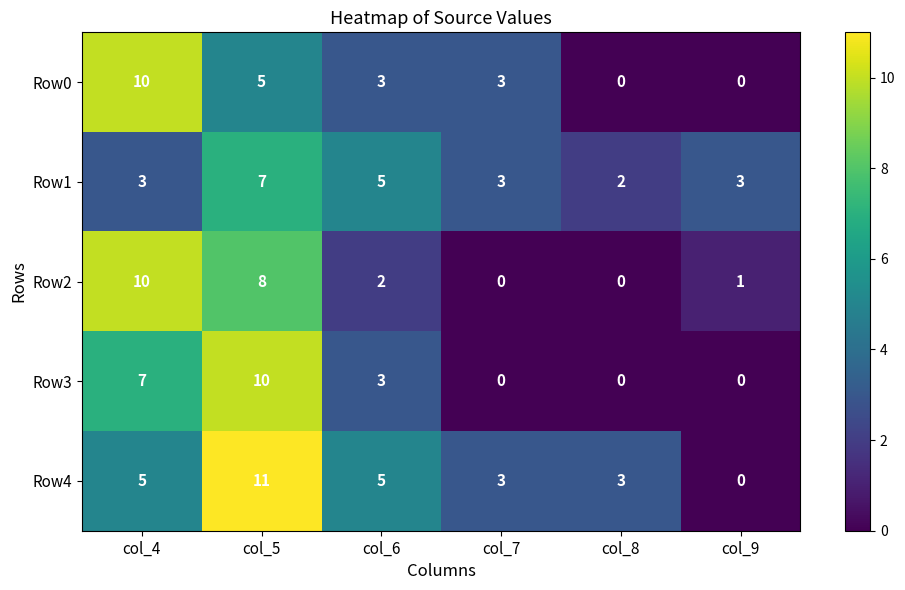

Reading right to left, list all the values displayed in this chart.

Row0: 0	0	3	3	5	10
Row1: 3	2	3	5	7	3
Row2: 1	0	0	2	8	10
Row3: 0	0	0	3	10	7
Row4: 0	3	3	5	11	5